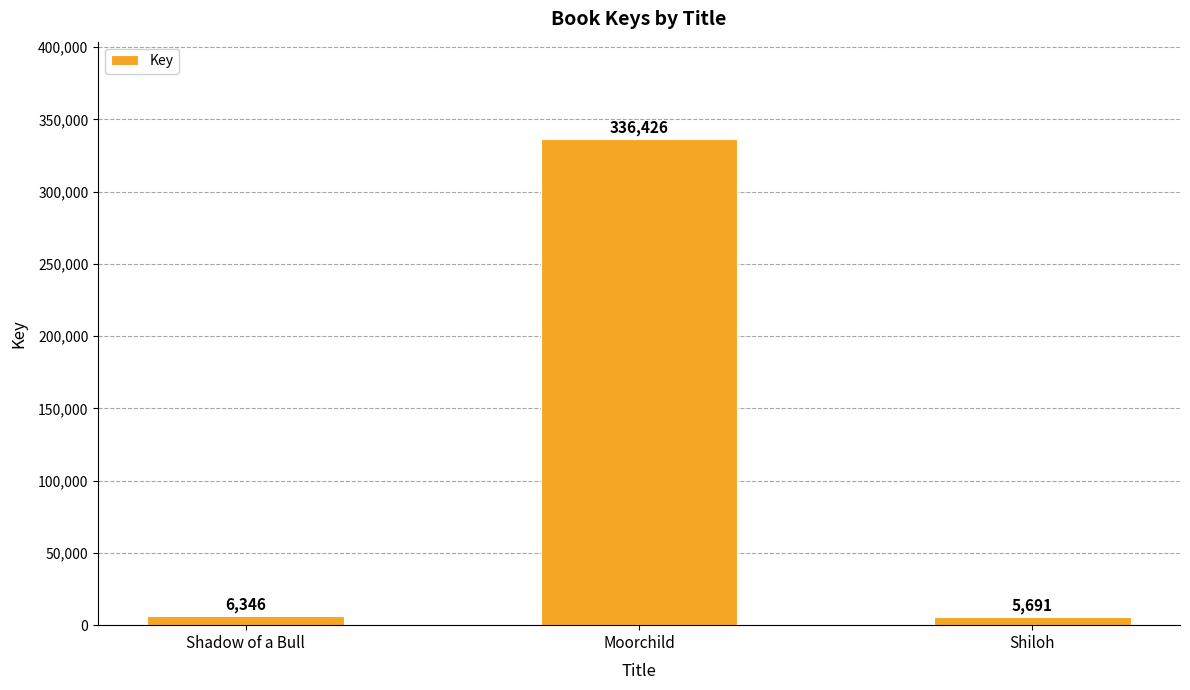

The chart shows a value of 336426 at Moorchild. True or false?

True